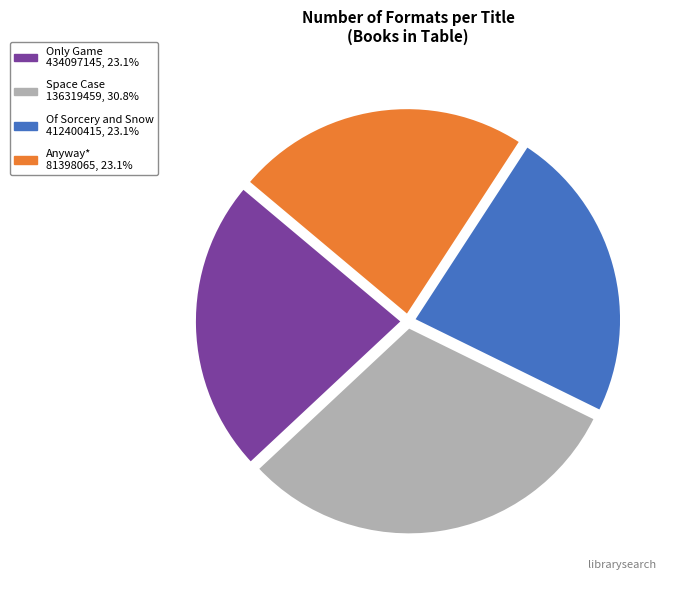

Do Only Game and Anyway* together represent more than half of the pie?

No